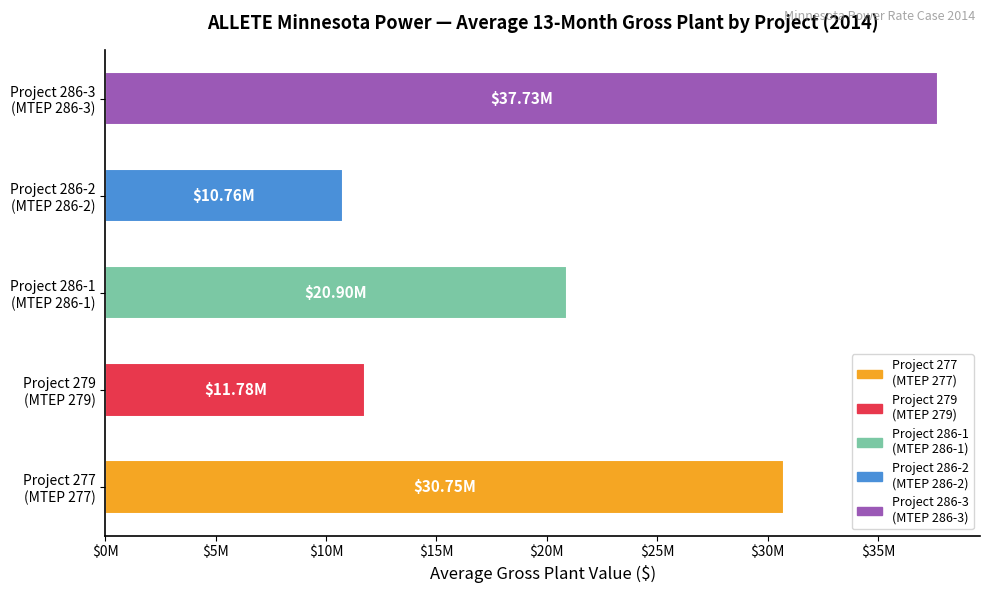

Are the bars grouped side by side (vs. stacked)?

No